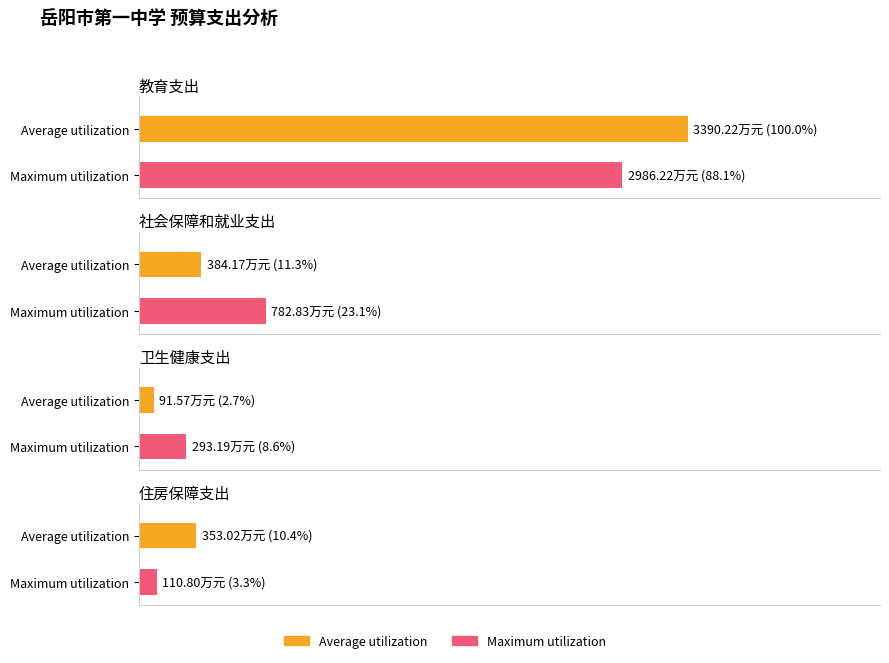

What is the difference between the maximum and minimum values in the Maximum utilization series?

2875.4